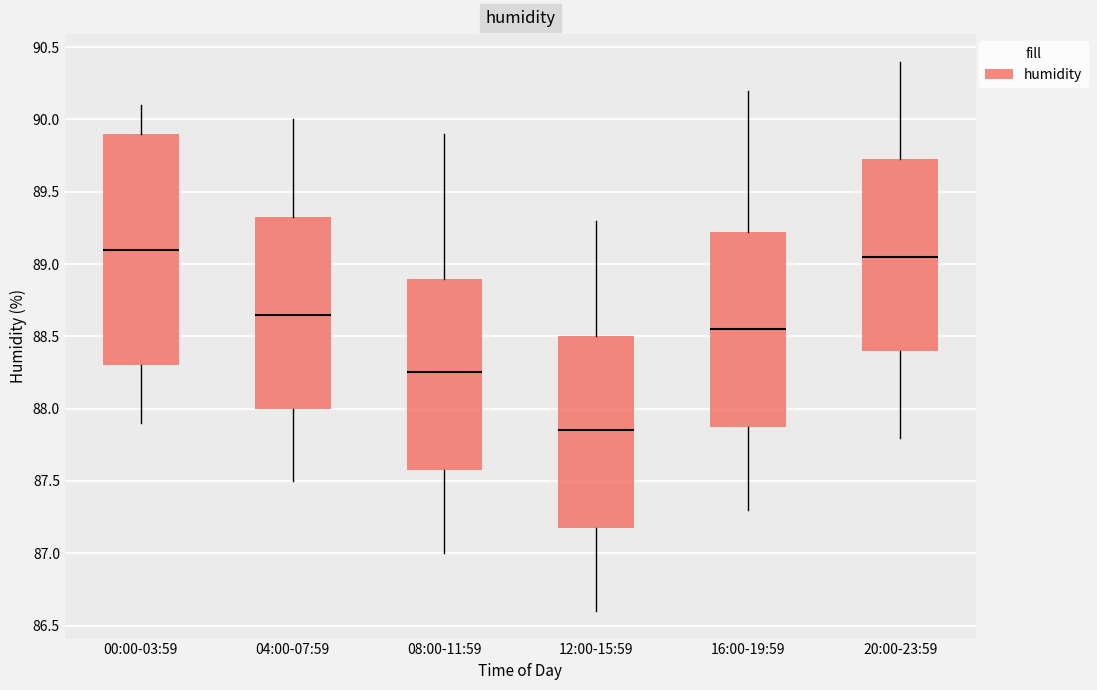

Reading left to right, transcribe this box plot: for each box, give where its median line is, the range the box spans, and where its two whiskers end, as read against the y-axis. The values are not printed on the chart, so give them approximately, as read against the axis.

00:00-03:59: median 89.10, box 88.30 to 89.90, whiskers 87.90 to 90.10
04:00-07:59: median 88.65, box 88.00 to 89.35, whiskers 87.50 to 90.00
08:00-11:59: median 88.25, box 87.60 to 88.90, whiskers 87.00 to 89.90
12:00-15:59: median 87.85, box 87.20 to 88.50, whiskers 86.60 to 89.30
16:00-19:59: median 88.55, box 87.90 to 89.25, whiskers 87.30 to 90.20
20:00-23:59: median 89.05, box 88.40 to 89.75, whiskers 87.80 to 90.40